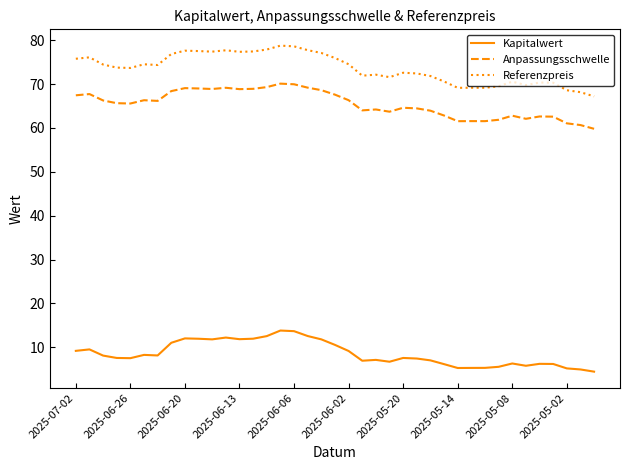

What is the difference between the maximum and minimum values in the Anpassungsschwelle series?

10.3